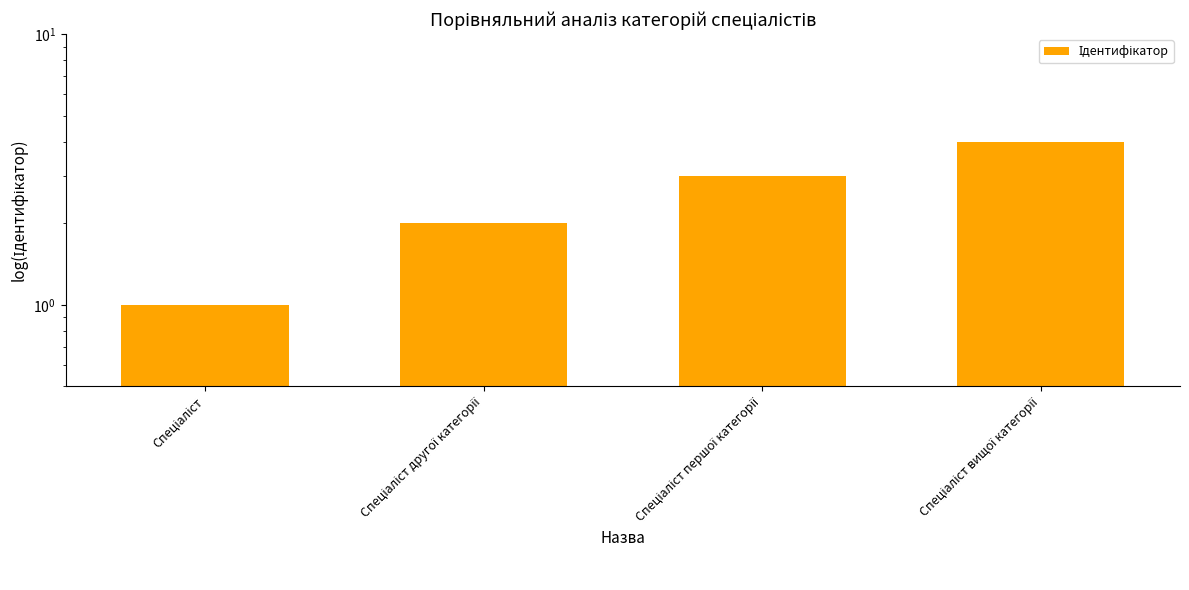

Which category has the highest value across all series?

Спеціаліст вищої категорії